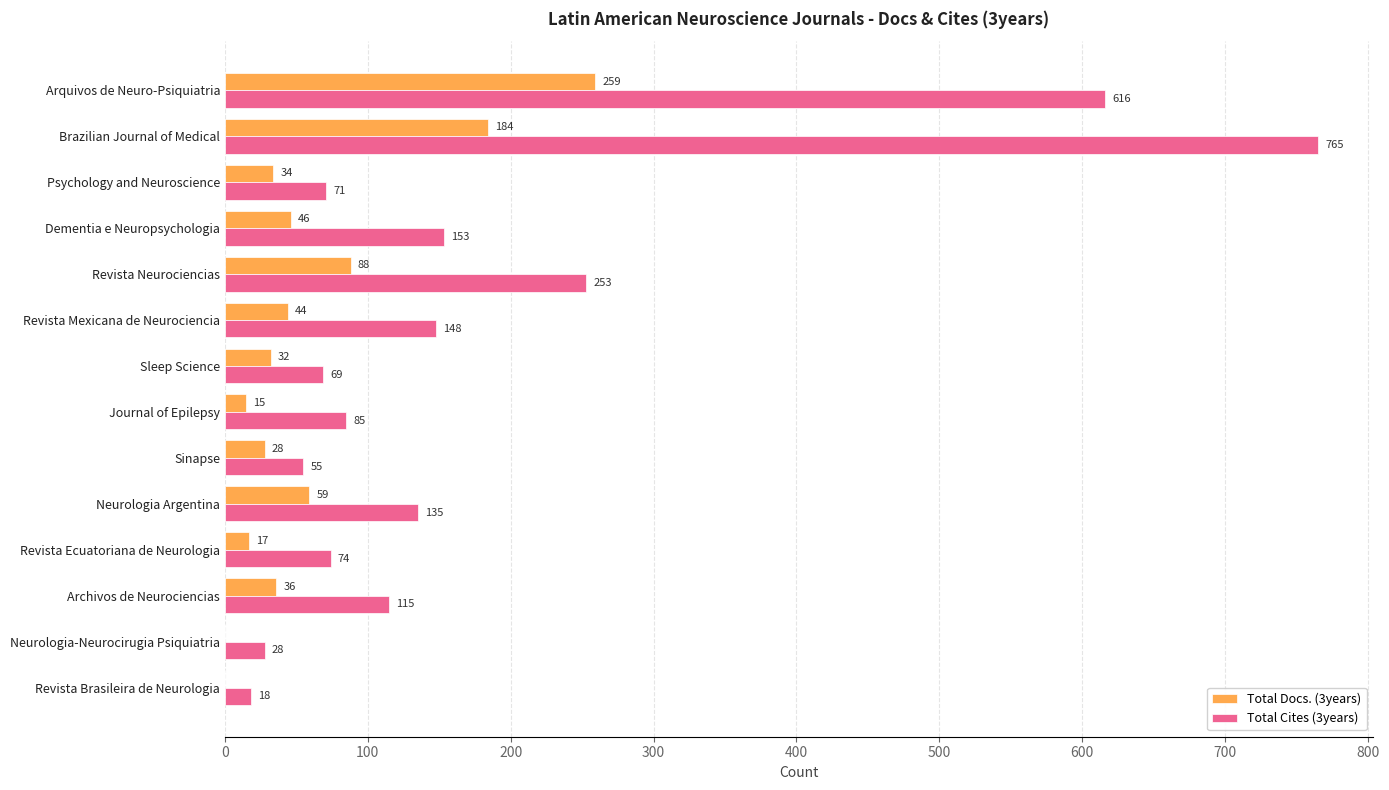

What is the maximum value shown in the chart?

765